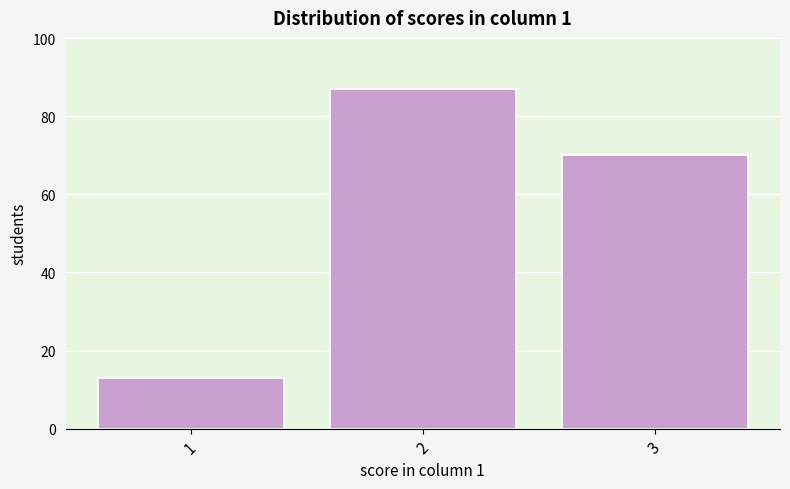

Reading left to right, list every bar in this chart as the range it spans on the x-axis followed by its height. The values are not printed on the chart, so give them approximately, as read against the axis.

0.5 to 1.5: 14
1.5 to 2.5: 88
2.5 to 3.5: 70